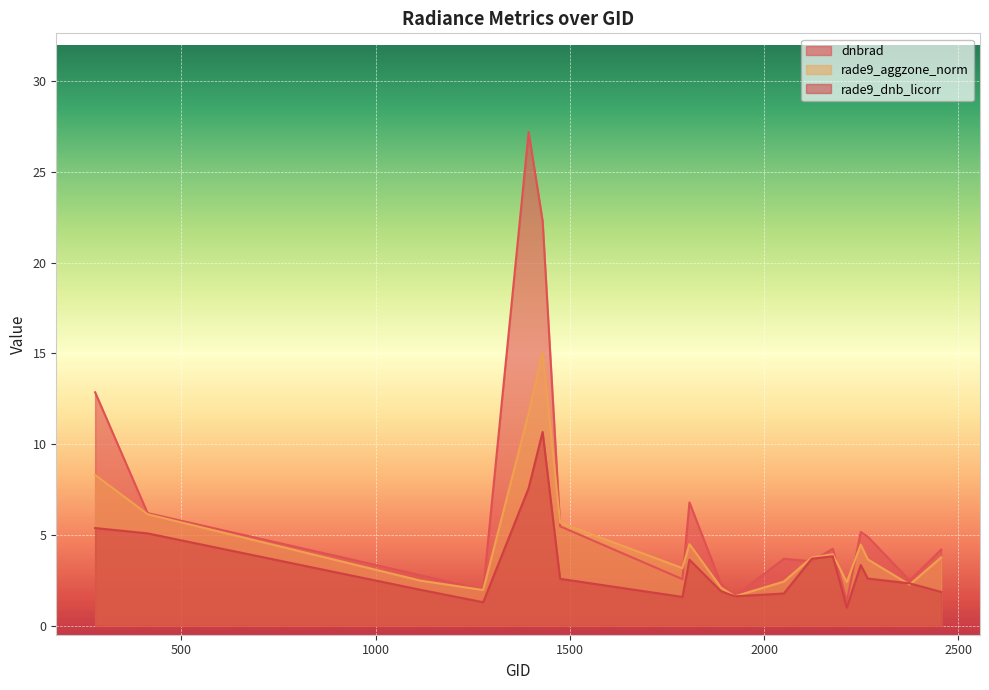

What is the value of the dnbrad point at the 2nd from the left?

6.2